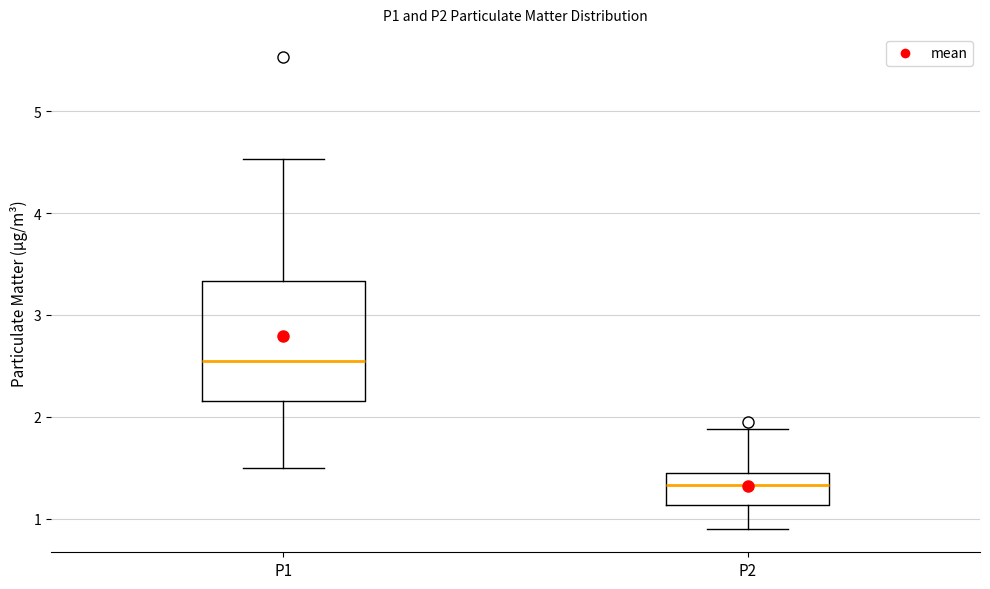

Reading left to right, read every box against the y-axis: the position of its median line, the range the box covers, and the ends of its whiskers. The values are not printed on the chart, so give them approximately, as read against the axis.

P1: median 2.6, box 2.2 to 3.3, whiskers 1.5 to 4.5
P2: median 1.3, box 1.1 to 1.5, whiskers 0.9 to 1.9